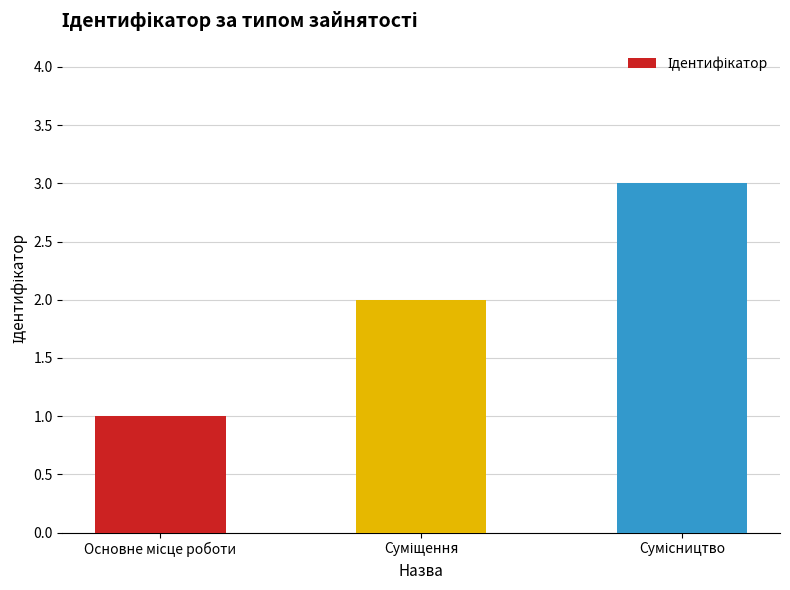

What is the maximum value shown in the chart?

3